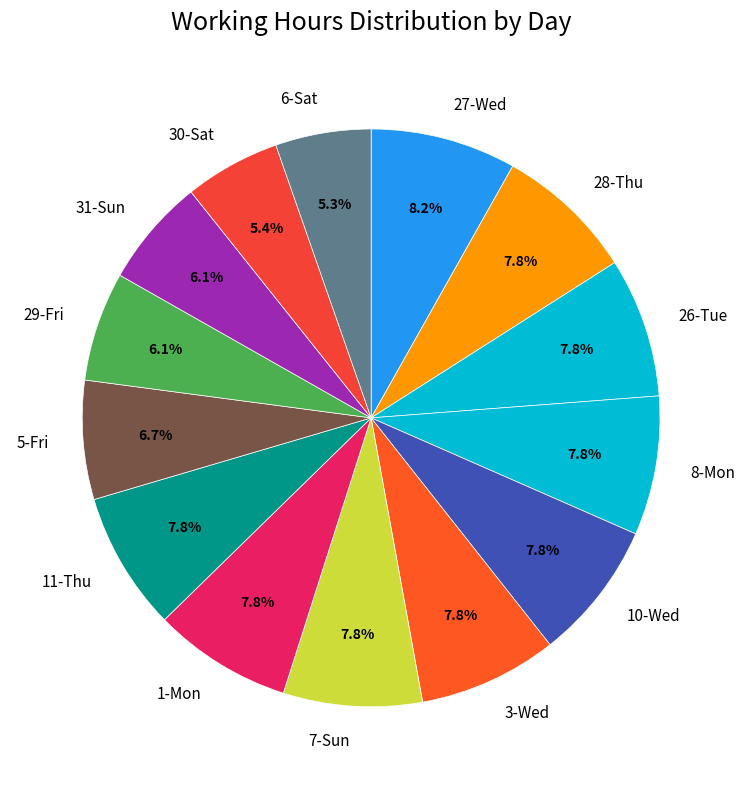

What portion of the pie excludes 30-Sat?

94.6%